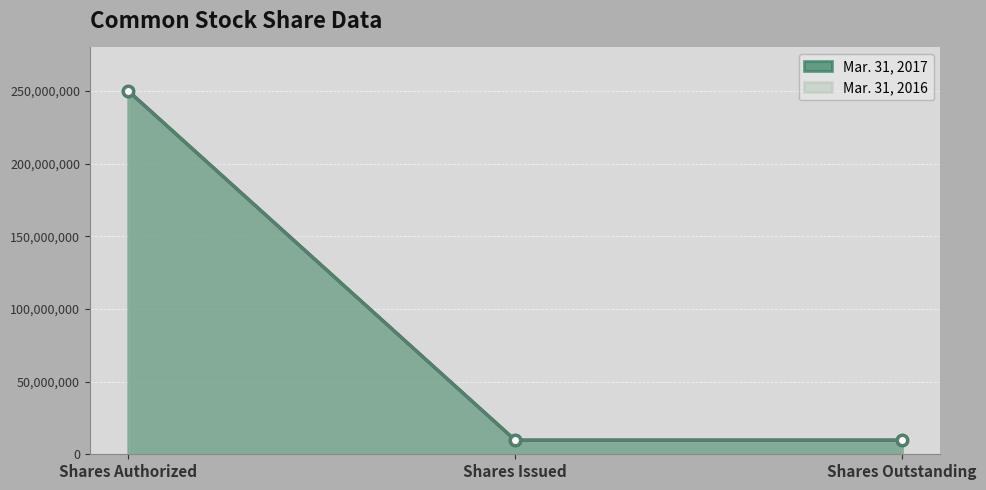

What is the total value across all series at Shares Outstanding?

19433000